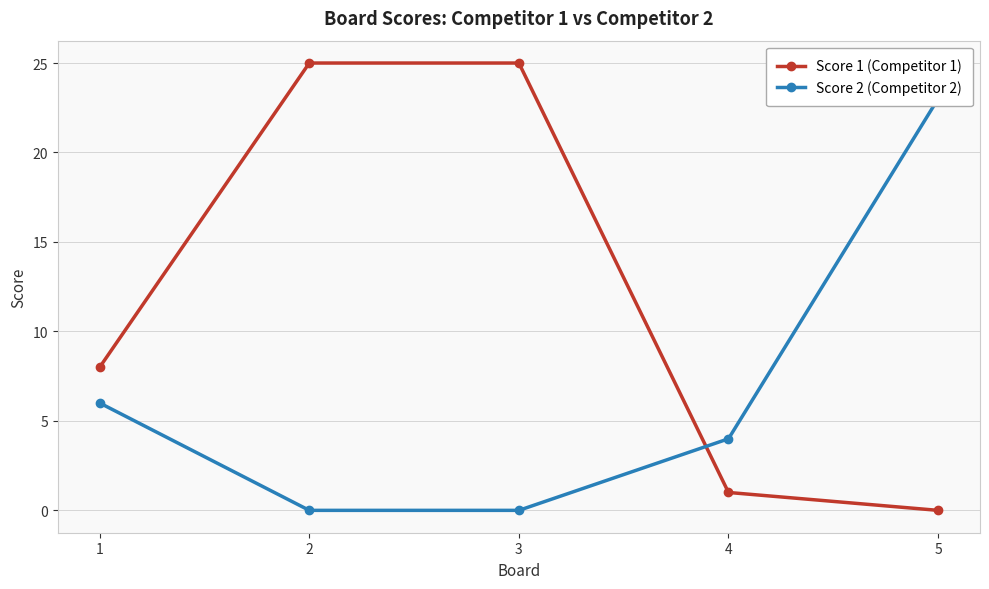

What is the difference between the maximum and second lowest values in the Score 1 (Competitor 1) series?

24